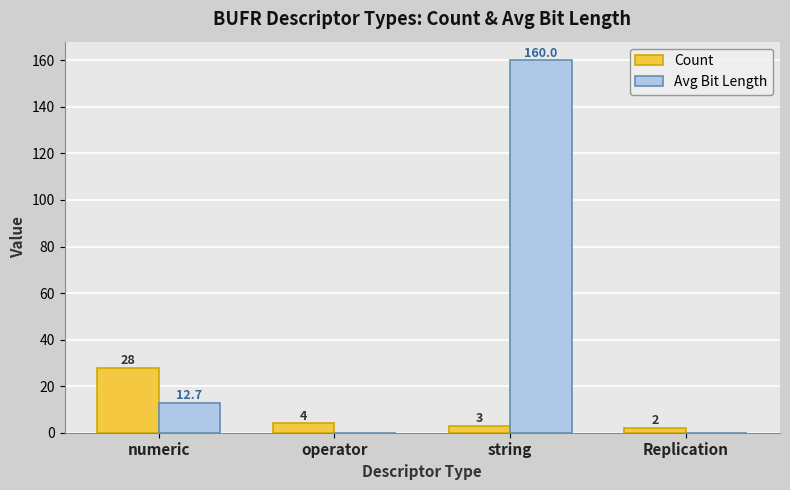

The Count series shows 4.0 at operator. True or false?

True